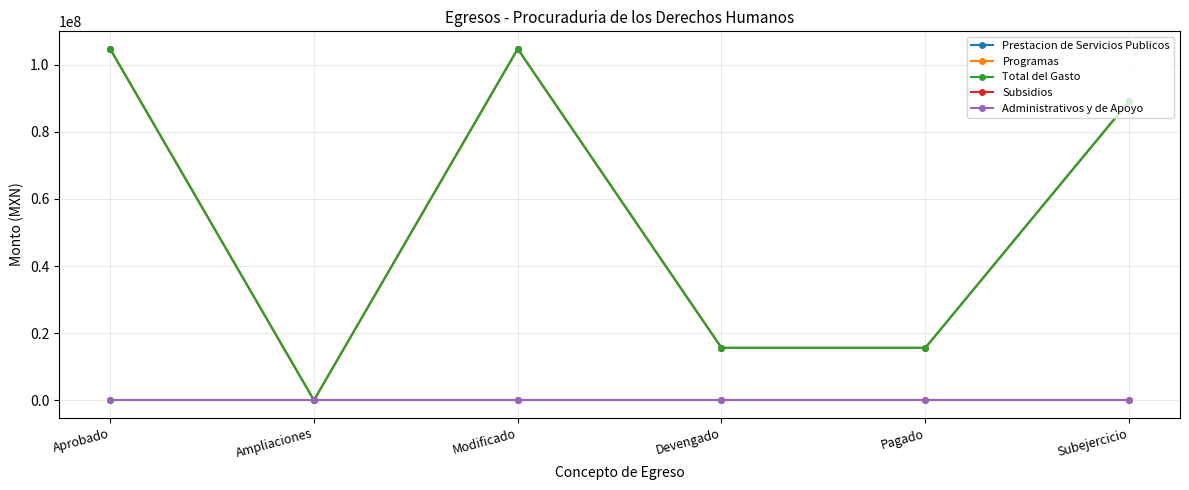

Between Ampliaciones and Pagado, which series saw the biggest shift?

Prestacion de Servicios Publicos